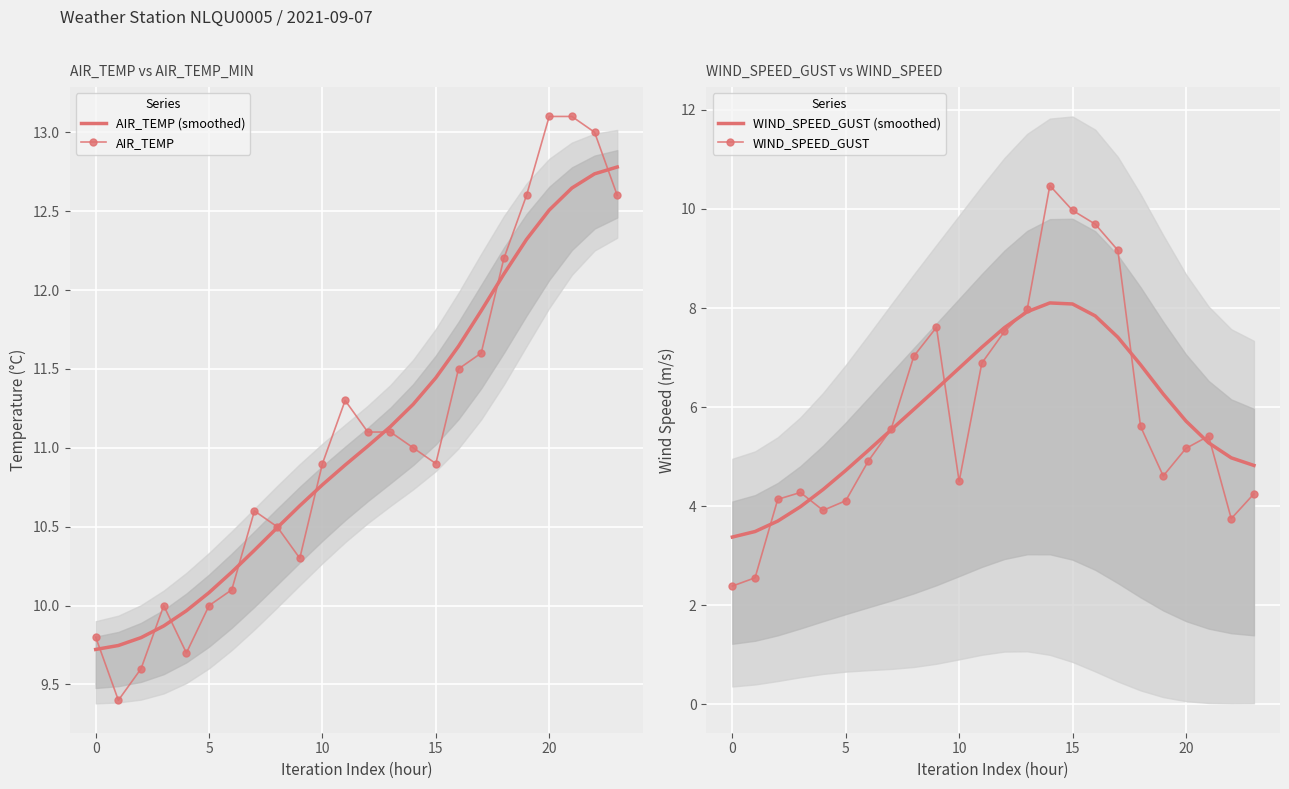

Between 7 and 21, which series saw the biggest shift?

AIR_TEMP